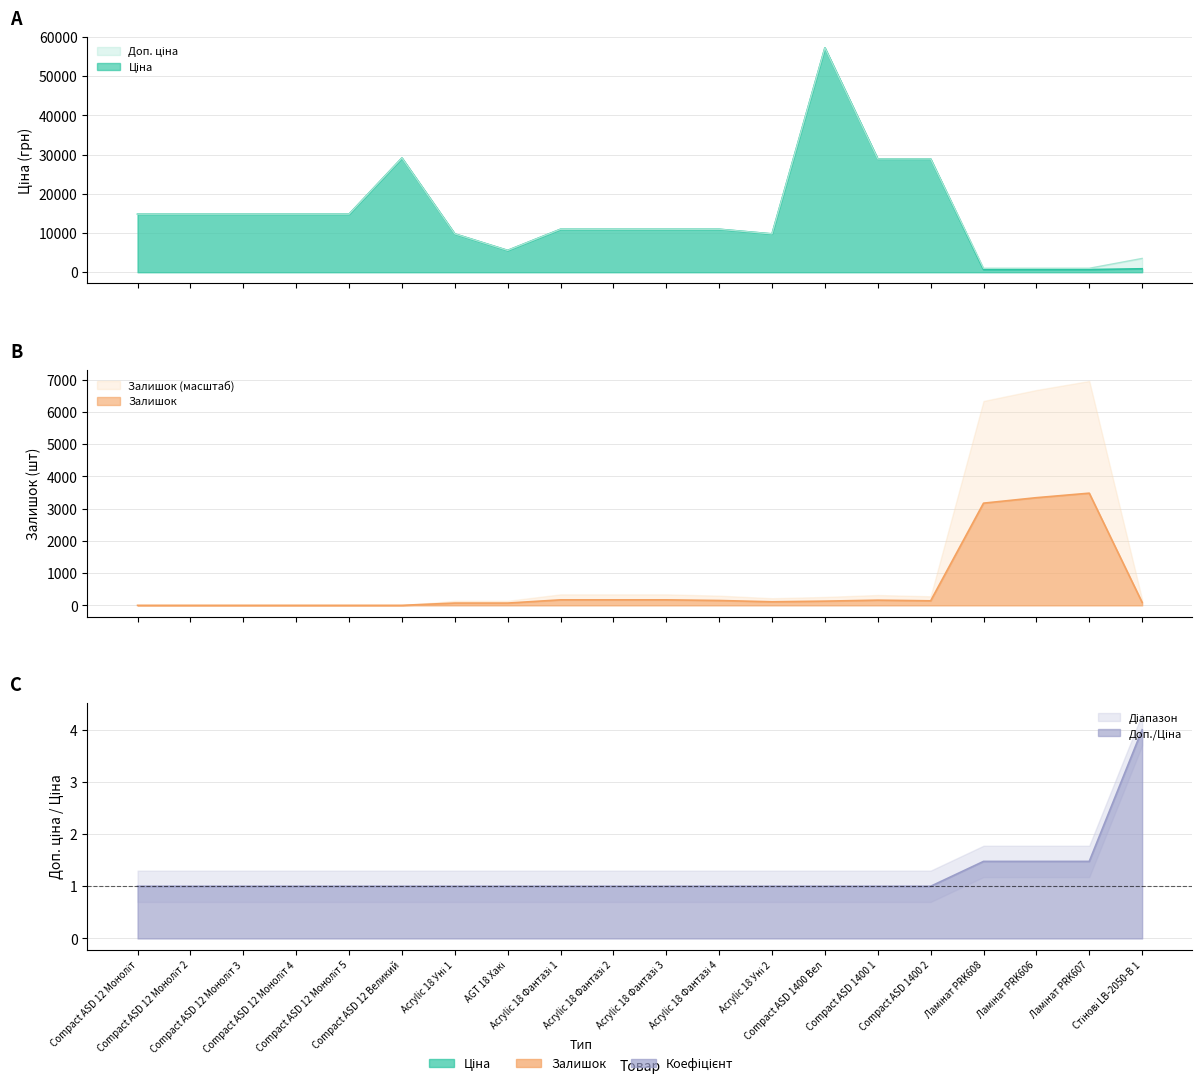

Where is the first local minimum for Ціна?

AGT 18 Хакі